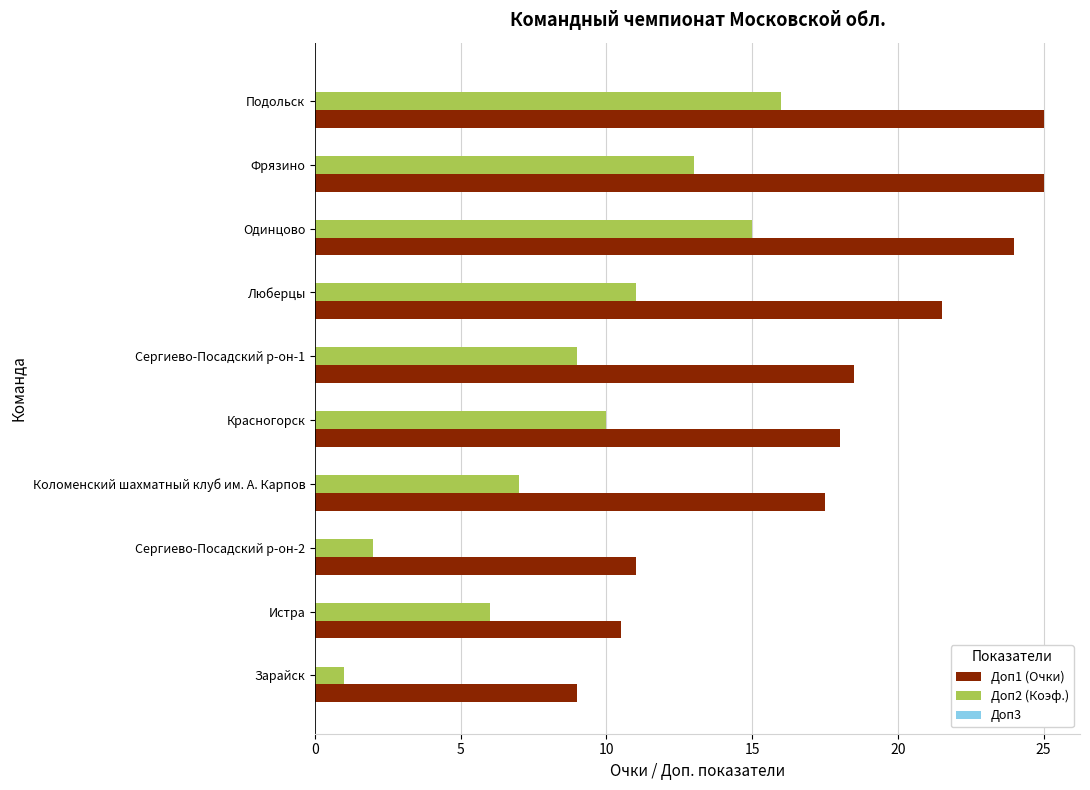

Rank the series by their maximum value, from lowest to highest.

Доп2 (Коэф.), Доп1 (Очки)